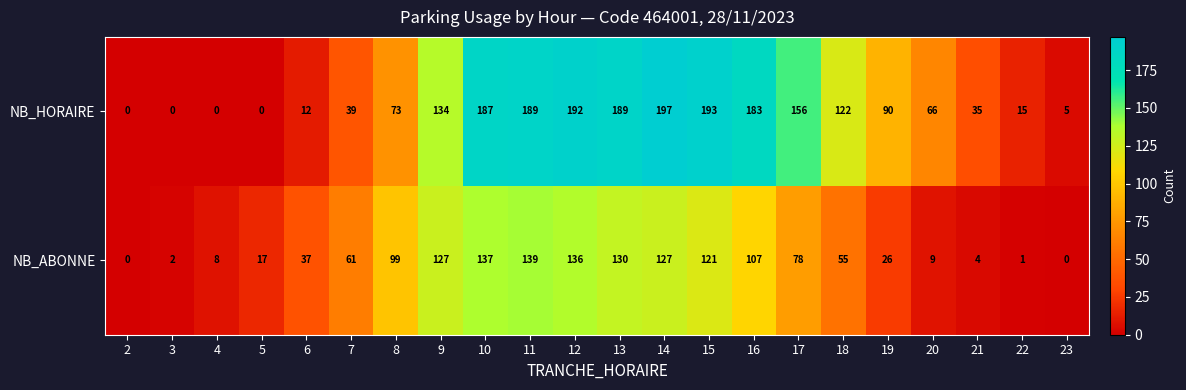

At how many categories does at least one series exceed 140?

8